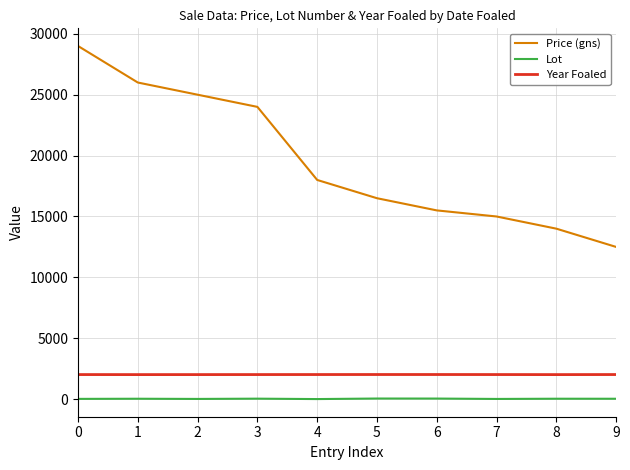

True or false: Year Foaled and Price (gns) cross at least once.

False